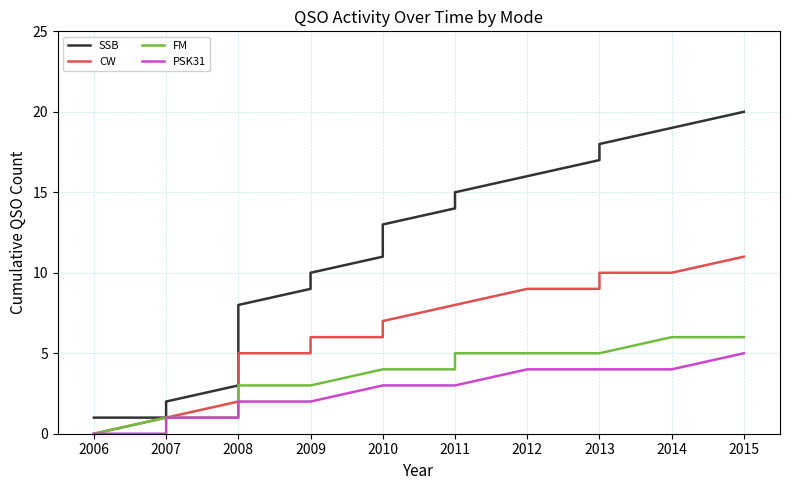

True or false: SSB has more than 0 interior local peaks.

False